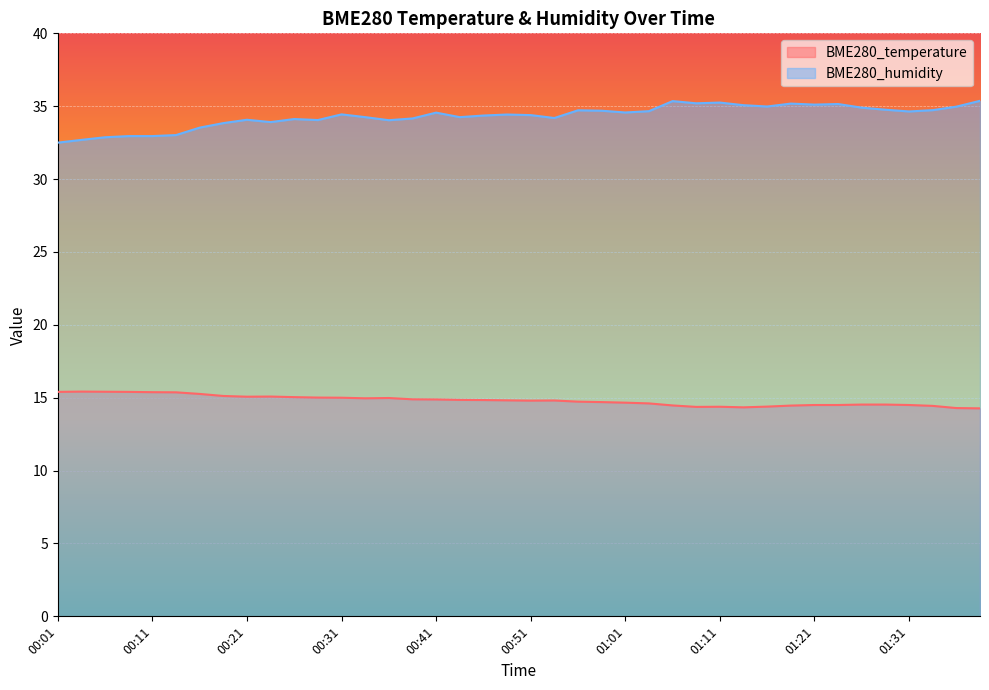

What position from the right is 01:38?

1